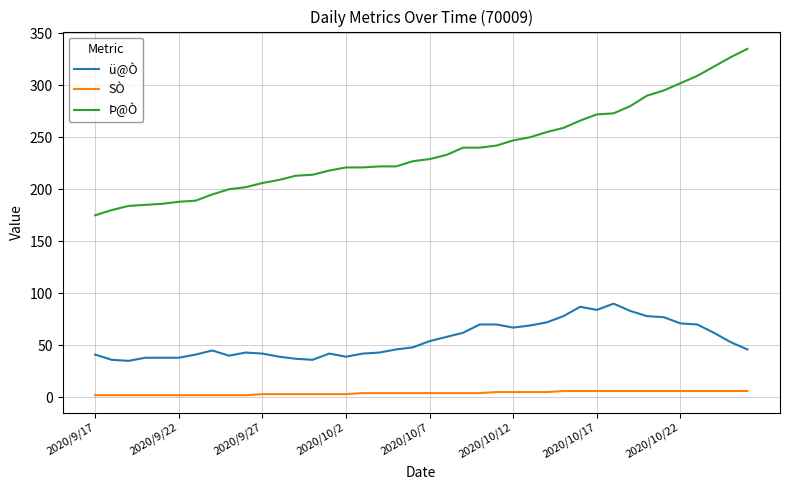

Which series has the largest range (max minus min)?

Þ@Ò